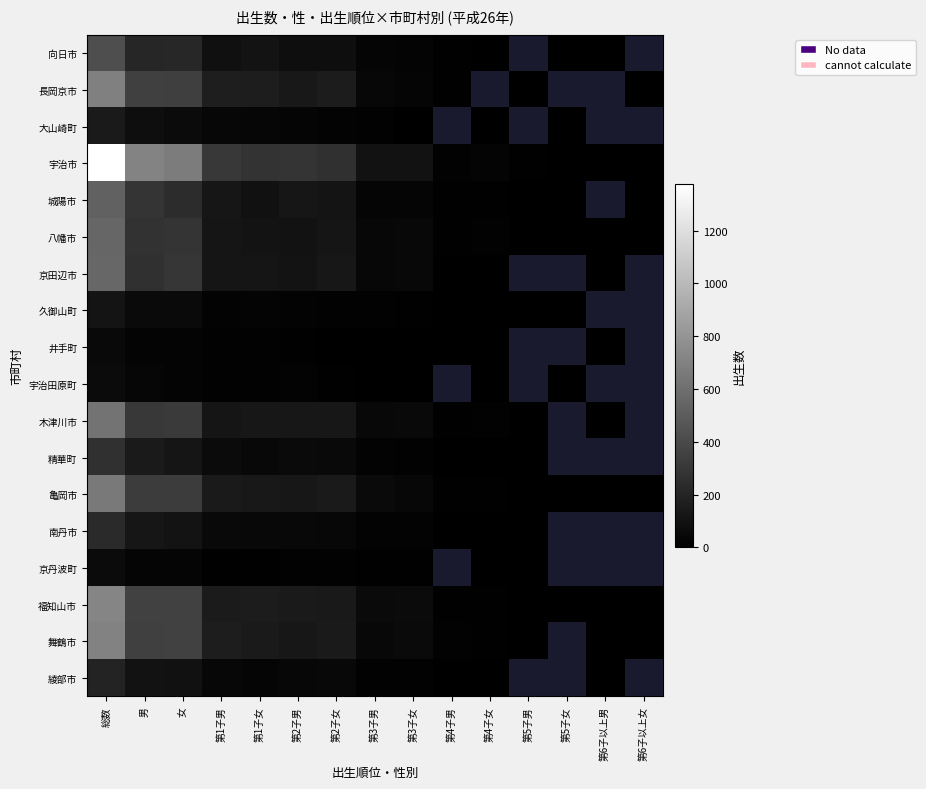

List the series in order of their peak value, highest first.

宇治市, 福知山市, 舞鶴市, 長岡京市, 亀岡市, 木津川市, 京田辺市, 八幡市, 城陽市, 向日市, 精華町, 南丹市, 綾部市, 大山崎町, 久御山町, 京丹波町, 宇治田原町, 井手町